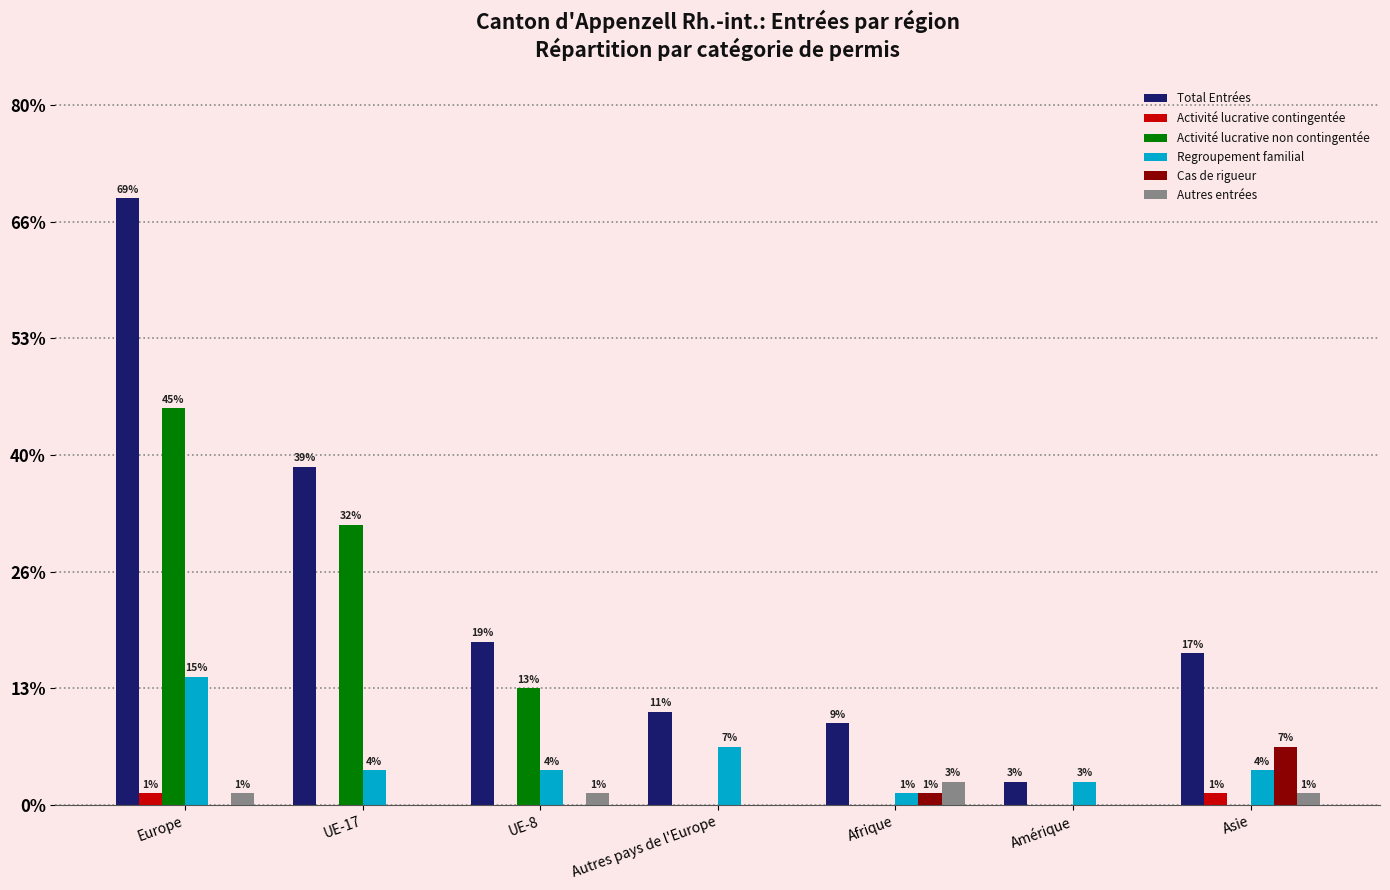

What is the label of the 5th bar from the left?

Afrique